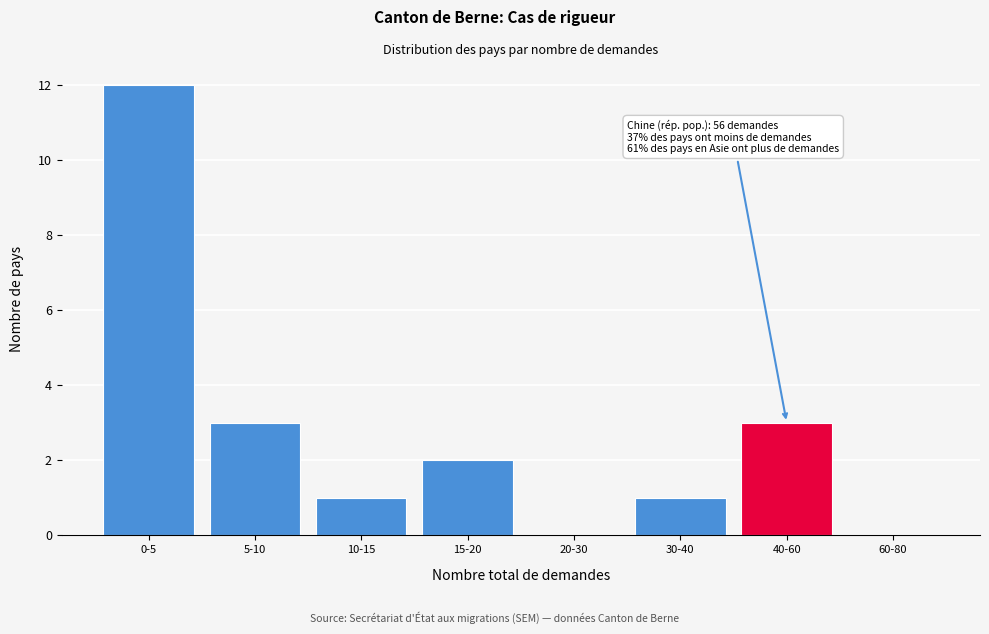

Reading left to right, list all the values displayed in this chart.

0-5=12	5-10=3	10-15=1	15-20=2	20-30=0	30-40=1	40-60=3	60-80=0